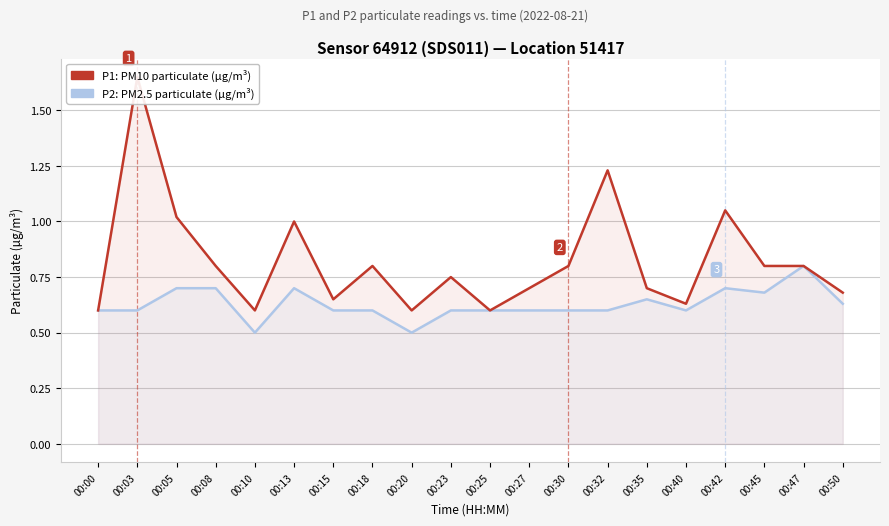

What is the approximate value of P2 at 00:50?

0.6